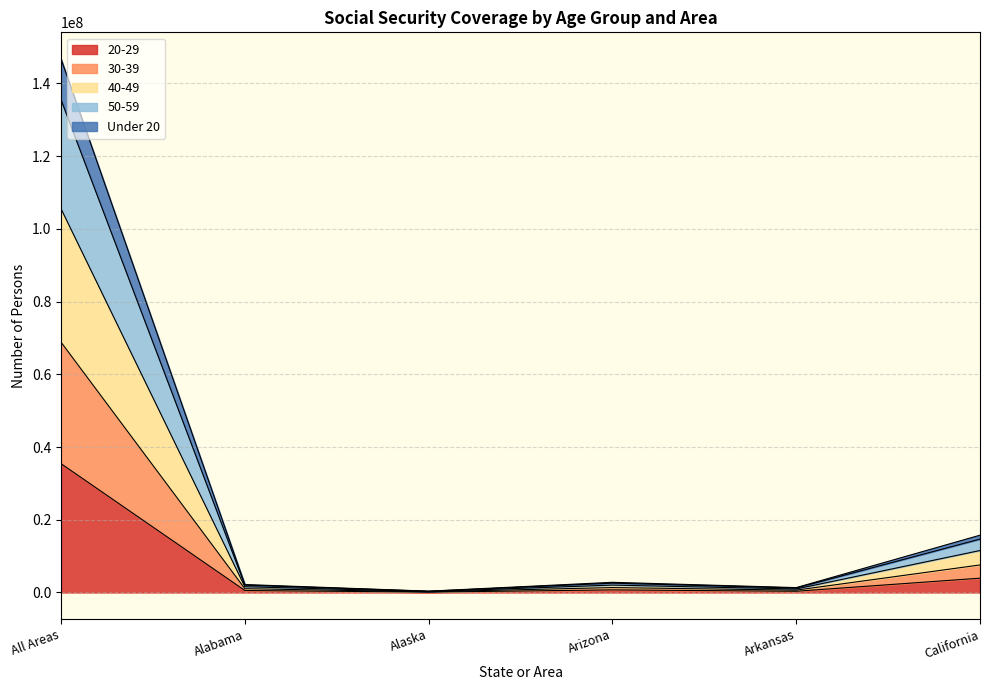

Read the 30-39 value at Arizona.

2023972